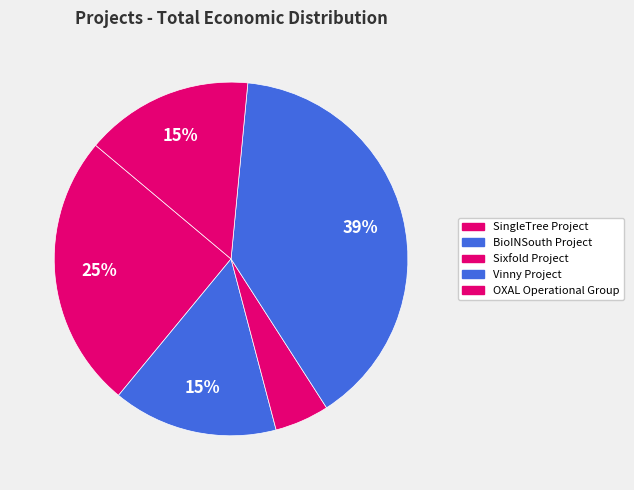

How many segments does this pie chart have?

5